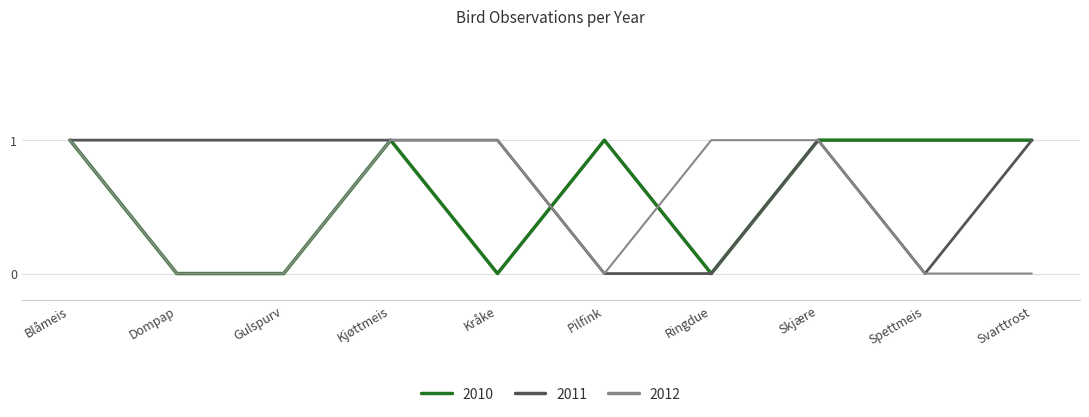

What is the total value across all series at Kjøttmeis?

3